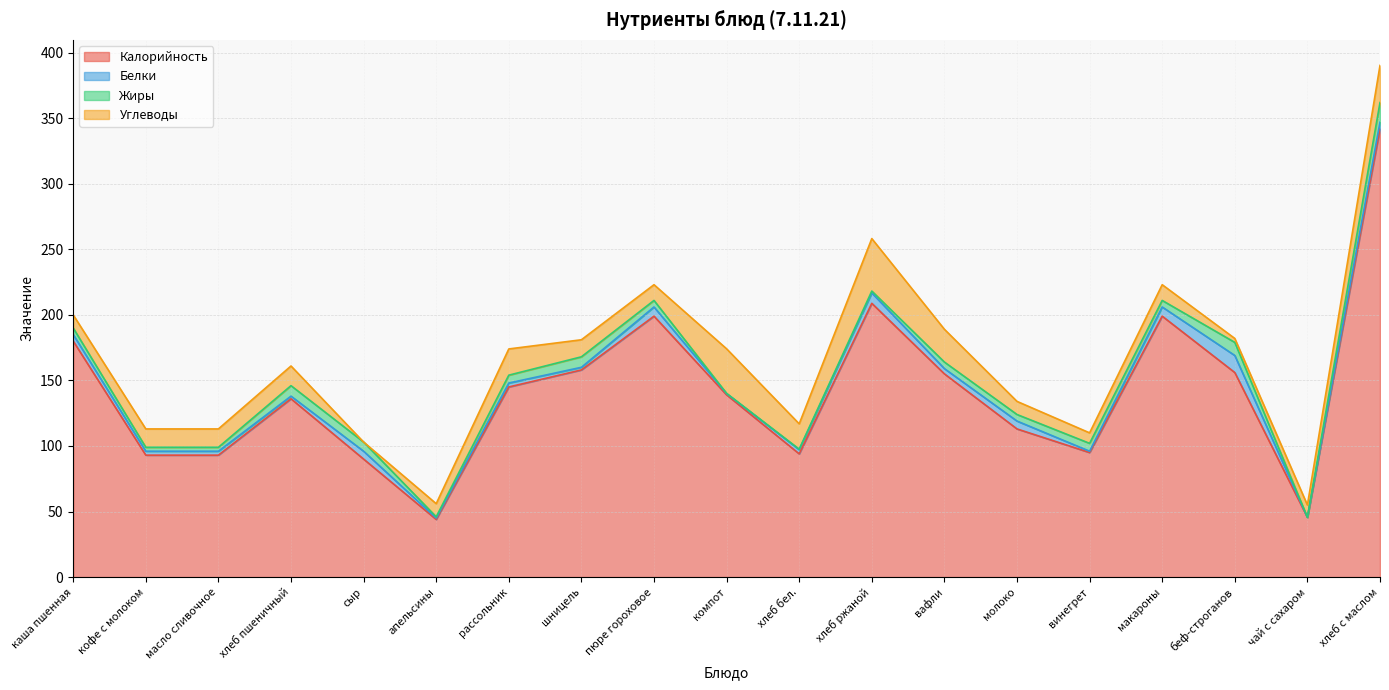

Is it true that Калорийность equals 139.0 at компот?

True